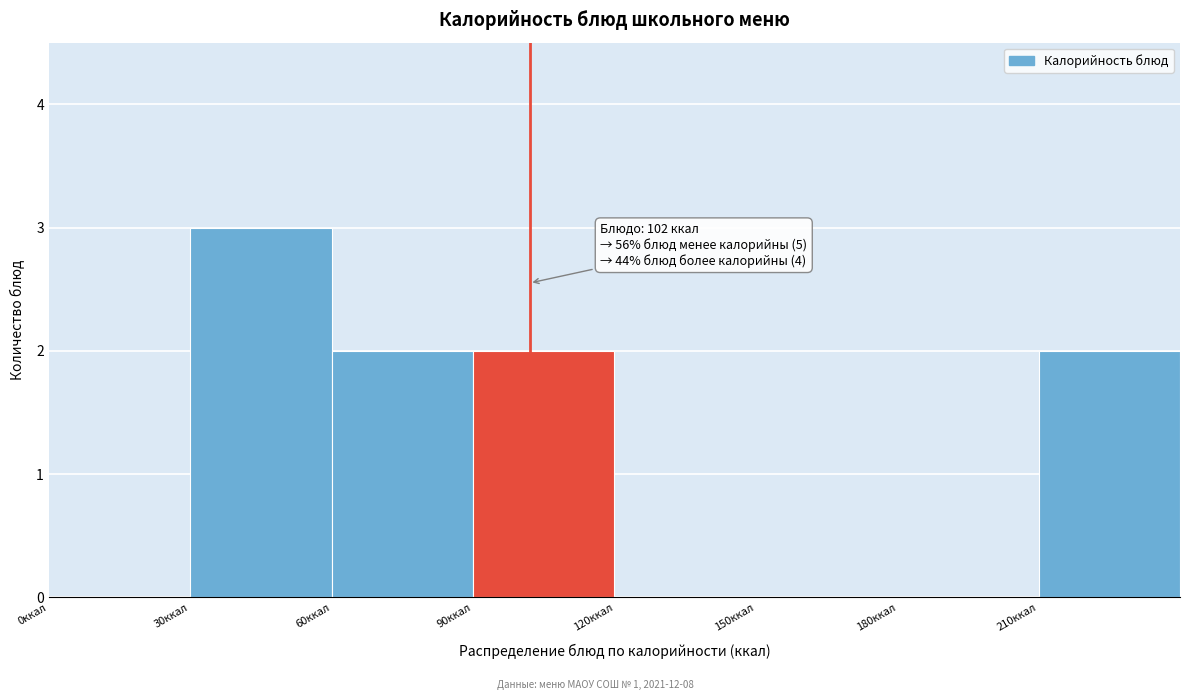

Over which range of the x-axis is the bar tallest?

30 to 60